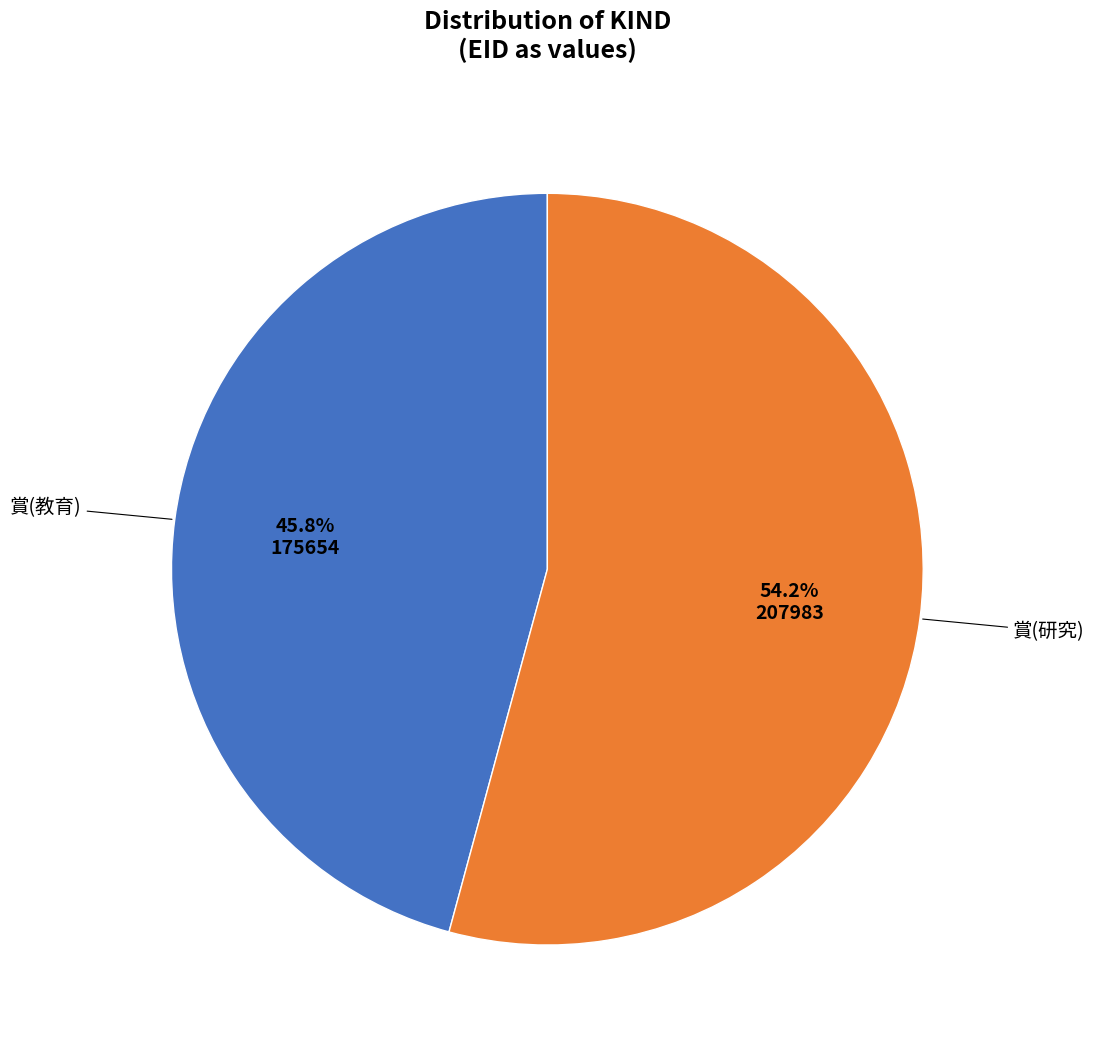

Is there a majority slice in this chart?

Yes